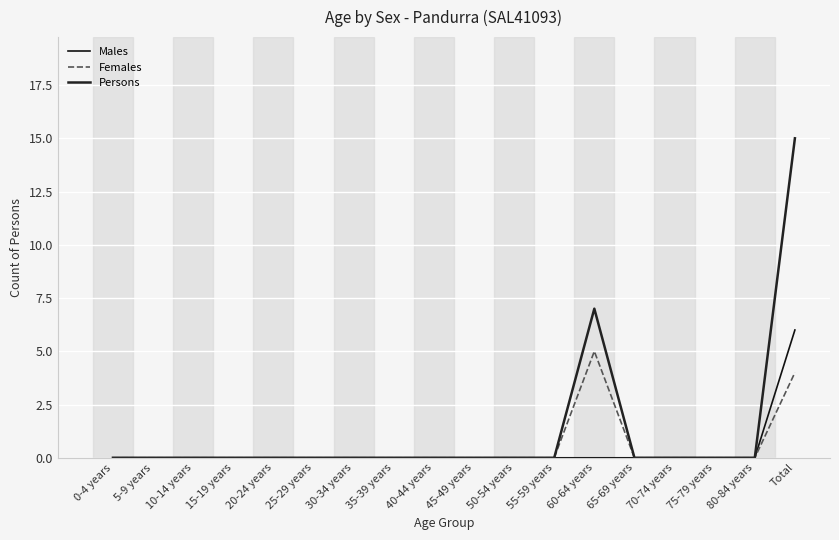

Does the chart have visible grid lines?

Yes